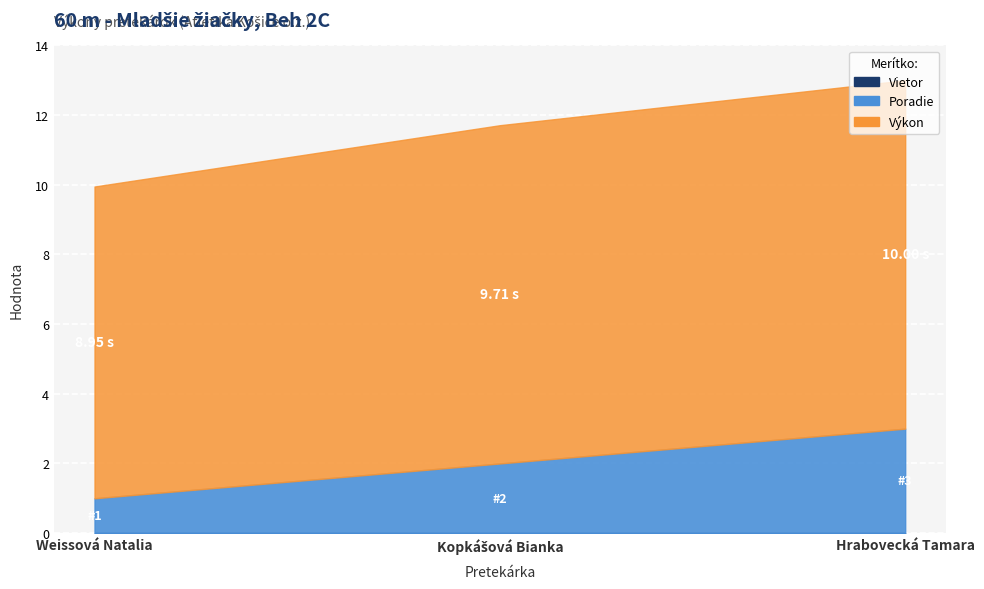

What are all the series names shown in the legend?

Poradie, Výkon, Vietor